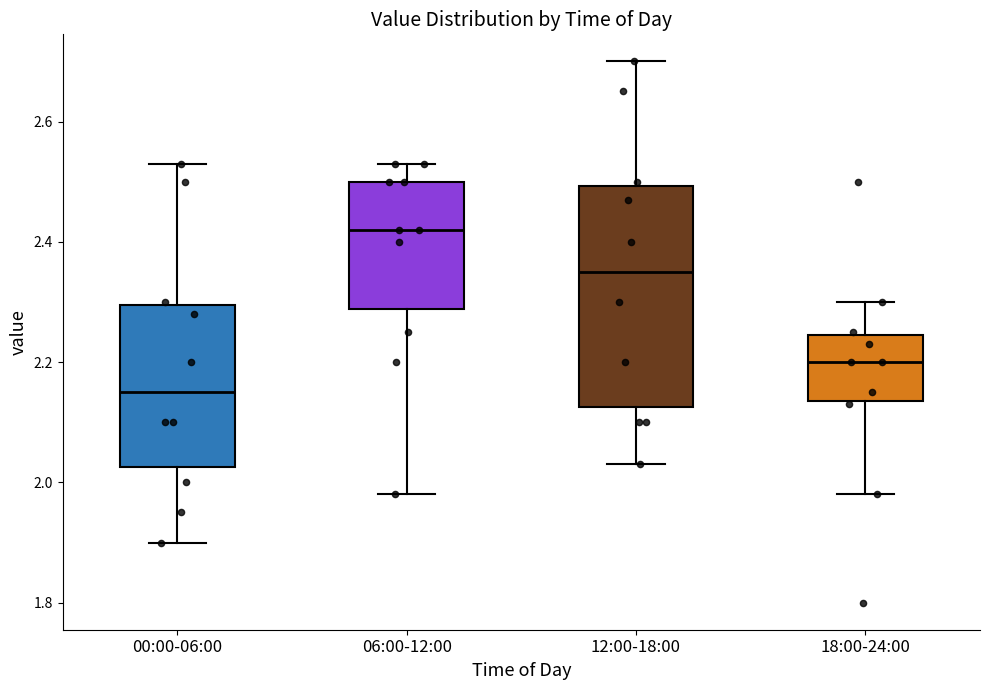

Which box is the tallest, from its lower edge to its upper edge?

12:00-18:00